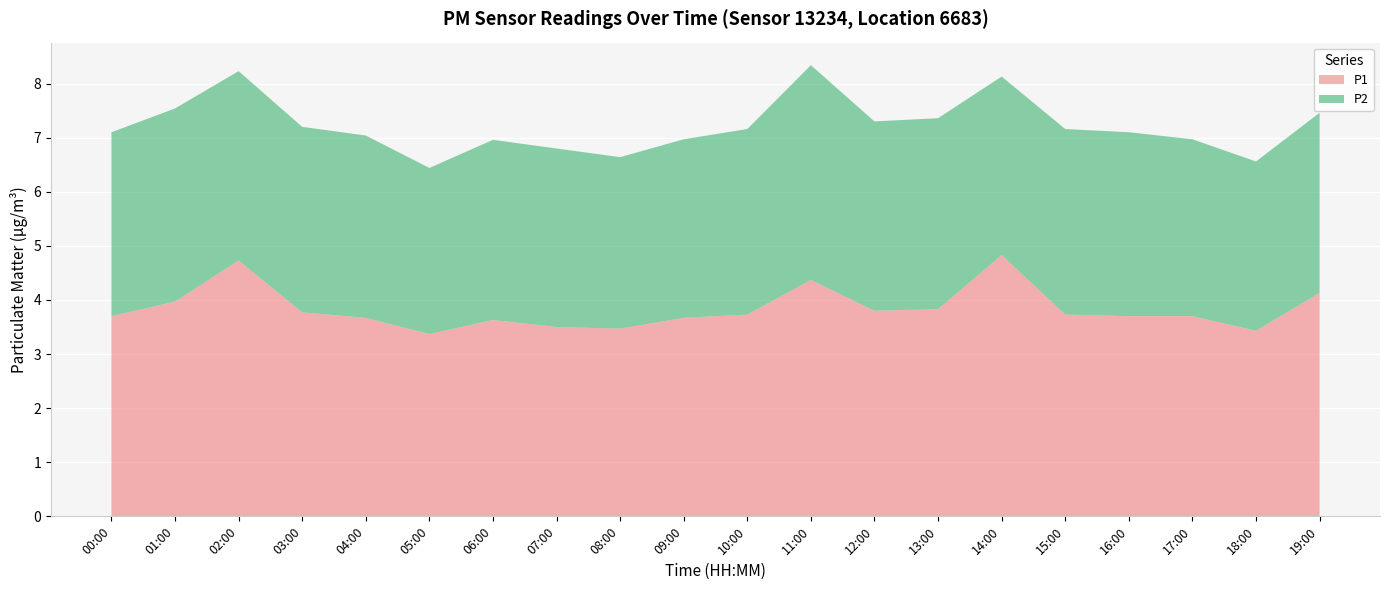

Reading left to right, extract all data points from this chart.

P1: 00:00=3.7	01:00=4.0	02:00=4.7	03:00=3.8	04:00=3.7	05:00=3.4	06:00=3.6	07:00=3.5	08:00=3.5	09:00=3.7	10:00=3.7	11:00=4.4	12:00=3.8	13:00=3.8	14:00=4.8	15:00=3.7	16:00=3.7	17:00=3.7	18:00=3.4	19:00=4.1
P2: 00:00=3.4	01:00=3.6	02:00=3.5	03:00=3.4	04:00=3.4	05:00=3.1	06:00=3.3	07:00=3.3	08:00=3.2	09:00=3.3	10:00=3.4	11:00=4.0	12:00=3.5	13:00=3.5	14:00=3.3	15:00=3.4	16:00=3.4	17:00=3.3	18:00=3.1	19:00=3.3